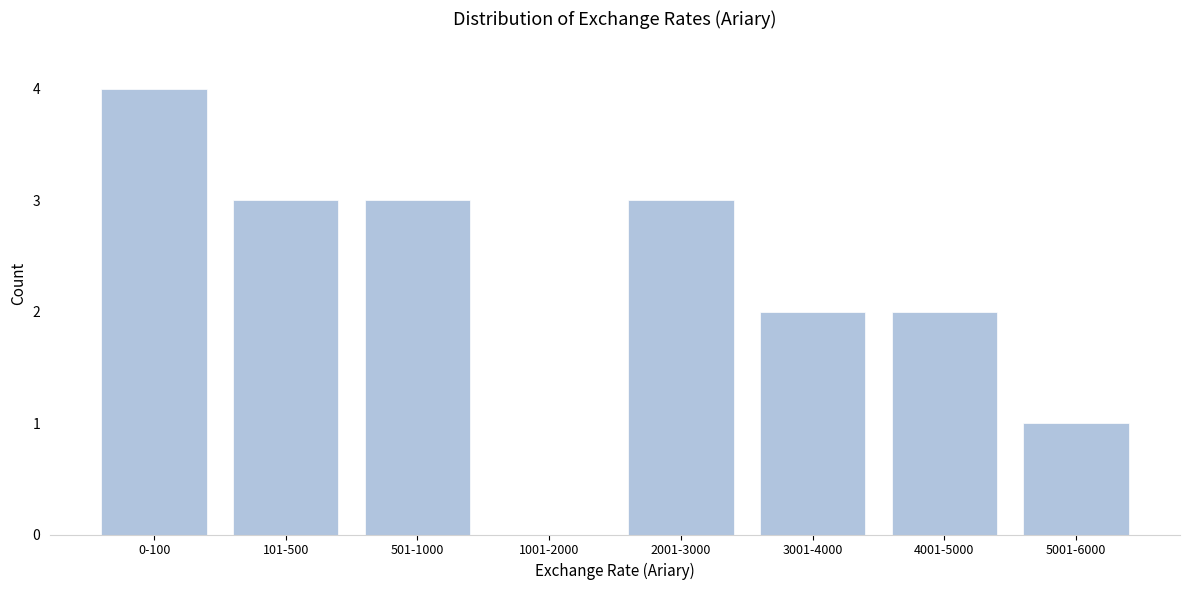

Reading left to right, extract all data points from this chart.

0-100=4	101-500=3	501-1000=3	1001-2000=0	2001-3000=3	3001-4000=2	4001-5000=2	5001-6000=1